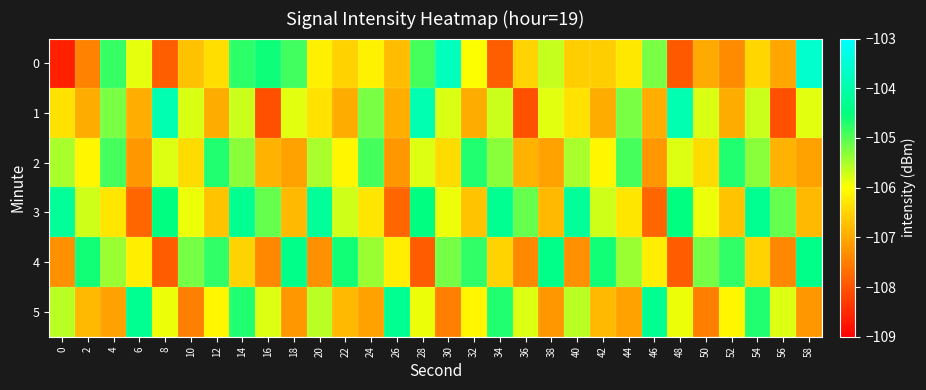

At which category is the sum across all series the highest?

14